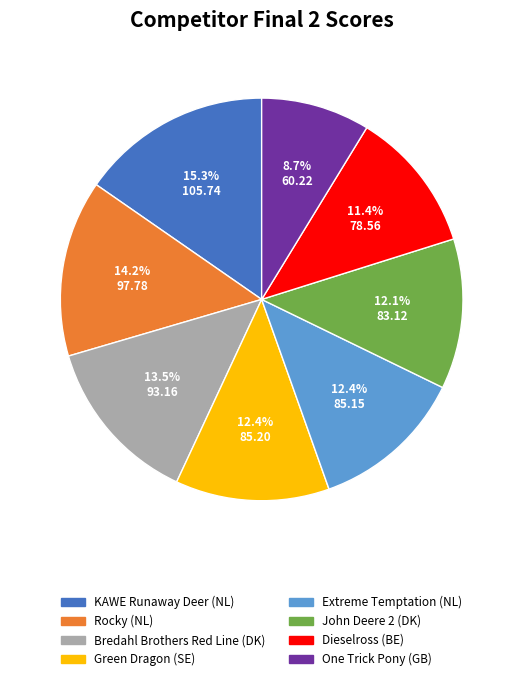

Count the number of slices in the pie.

8